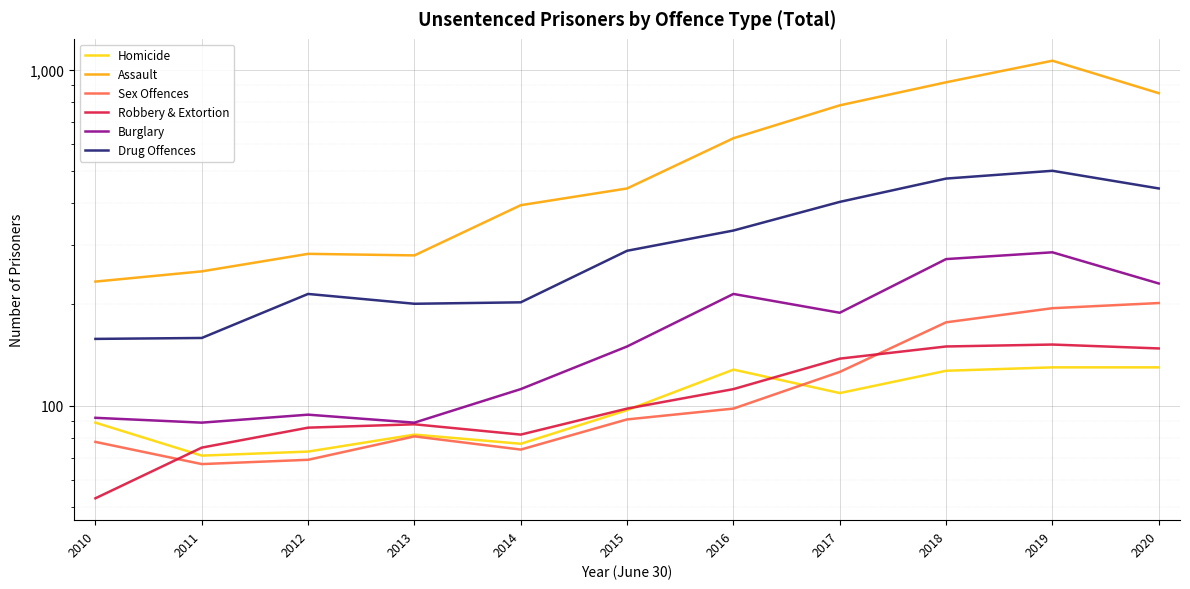

Does the chart display data point markers on the line(s)?

No